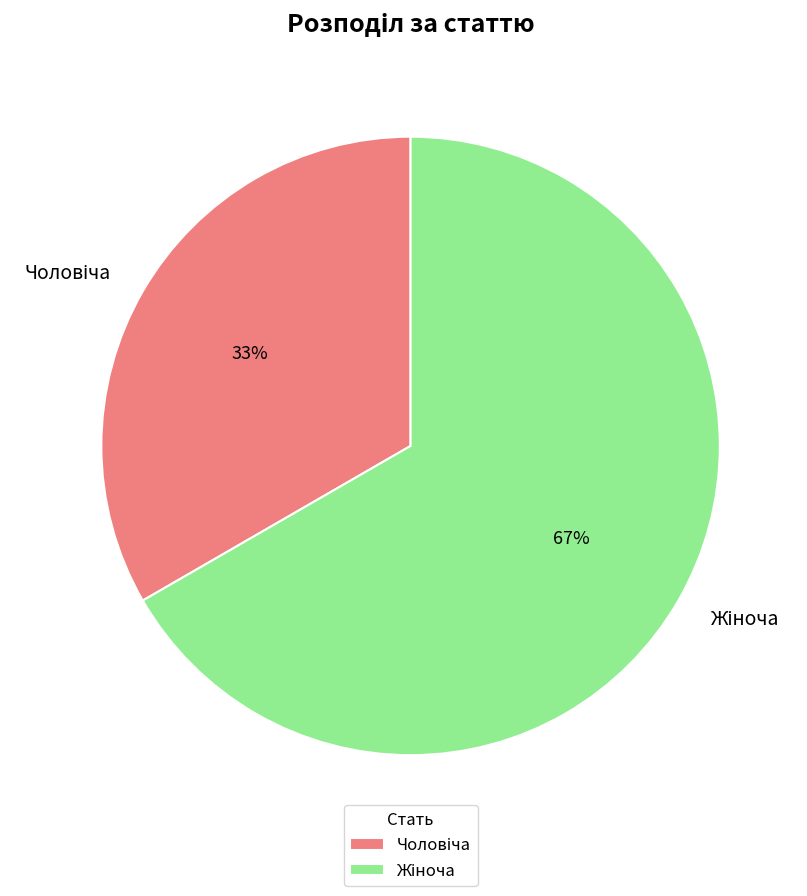

Does any single category account for the majority?

Yes